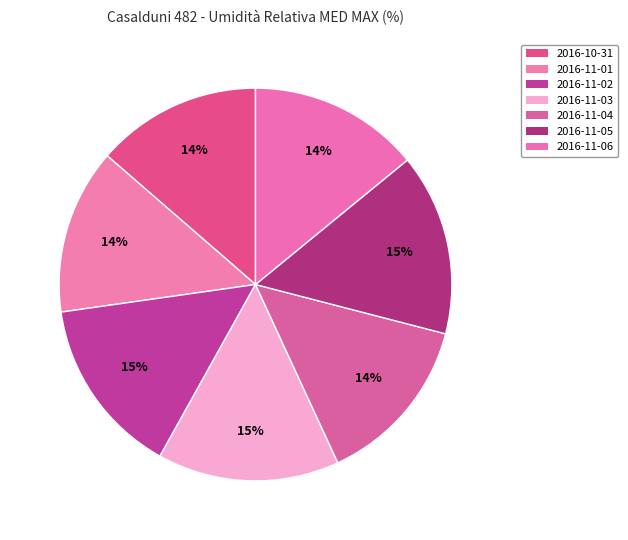

What percentage is the 2016-11-02 slice, to the nearest percent?

15%